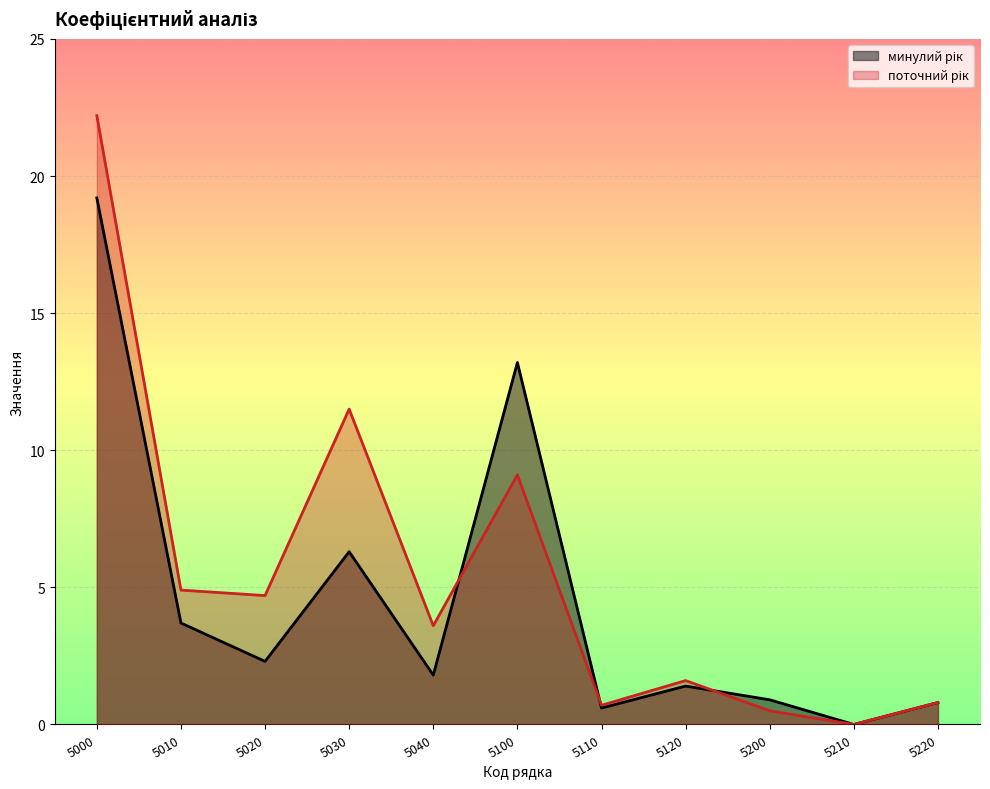

How many data points in минулий рік are less than 1?

4